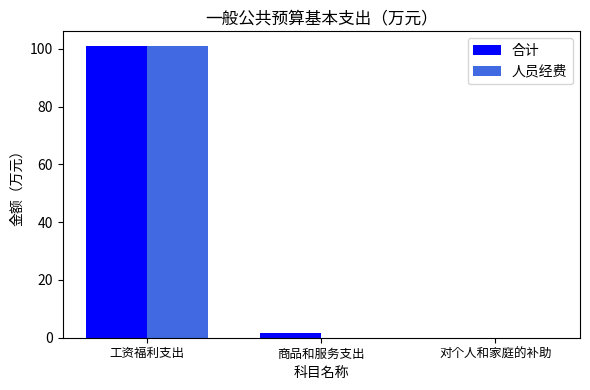

At which category is the sum across all series the highest?

工资福利支出